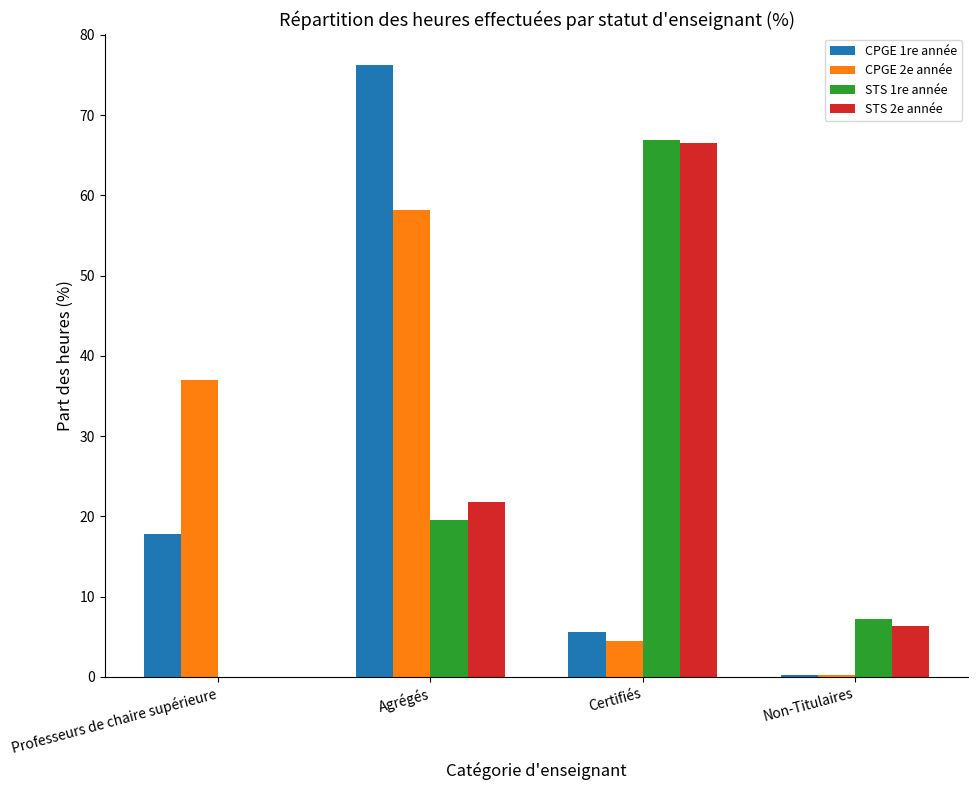

How many groups of bars are there?

4